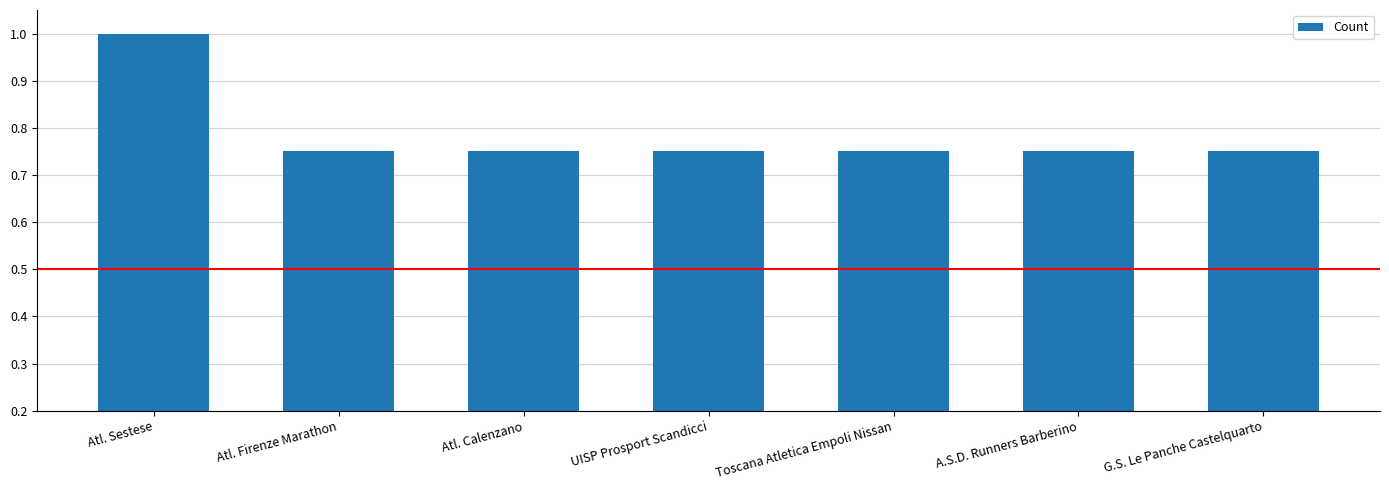

What is the sum of the values at UISP Prosport Scandicci and G.S. Le Panche Castelquarto?

1.5